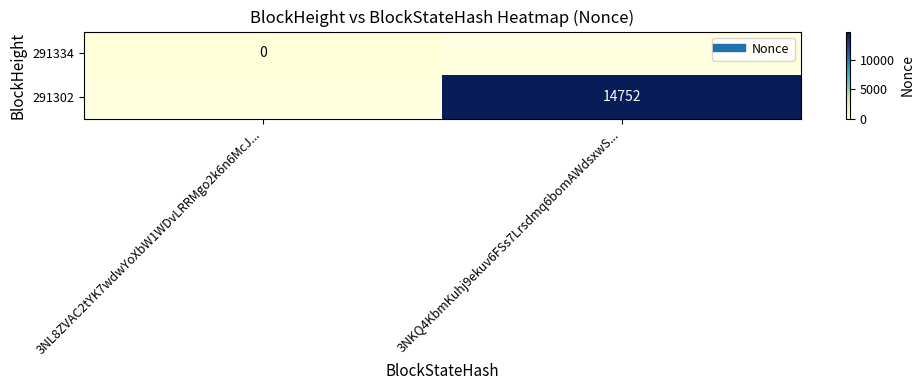

How many values in 291302 are above zero?

1